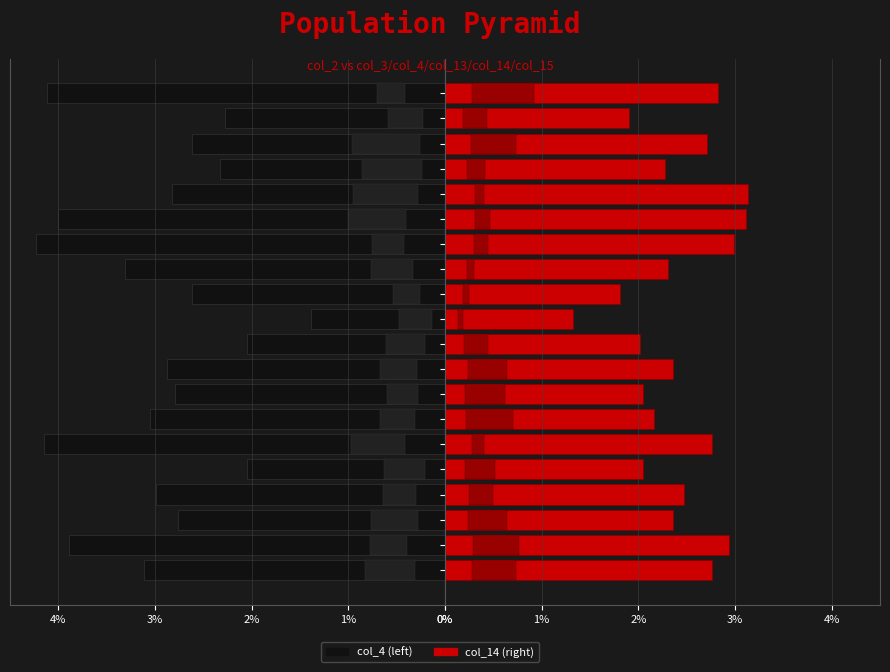

At which label does col_15 reach its minimum?

10